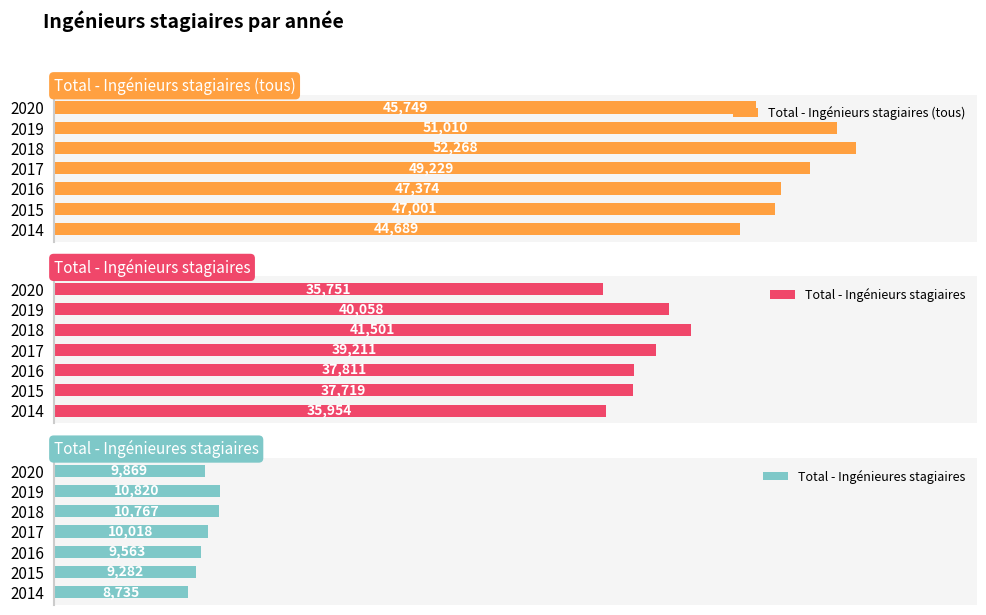

Does the chart contain stacked bars?

No